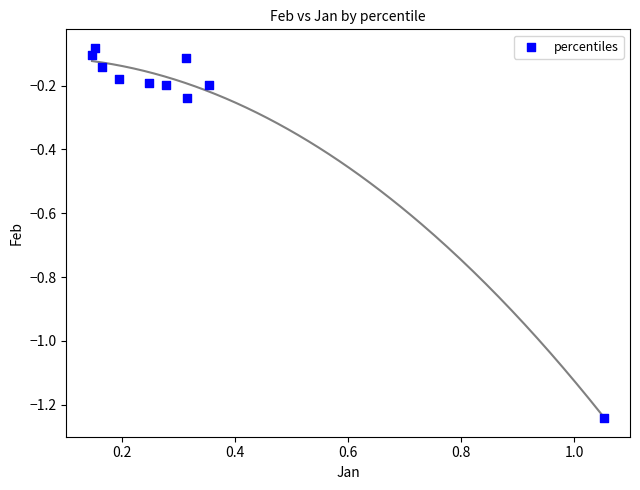

What is the range of Y values (max minus min)?

1.2